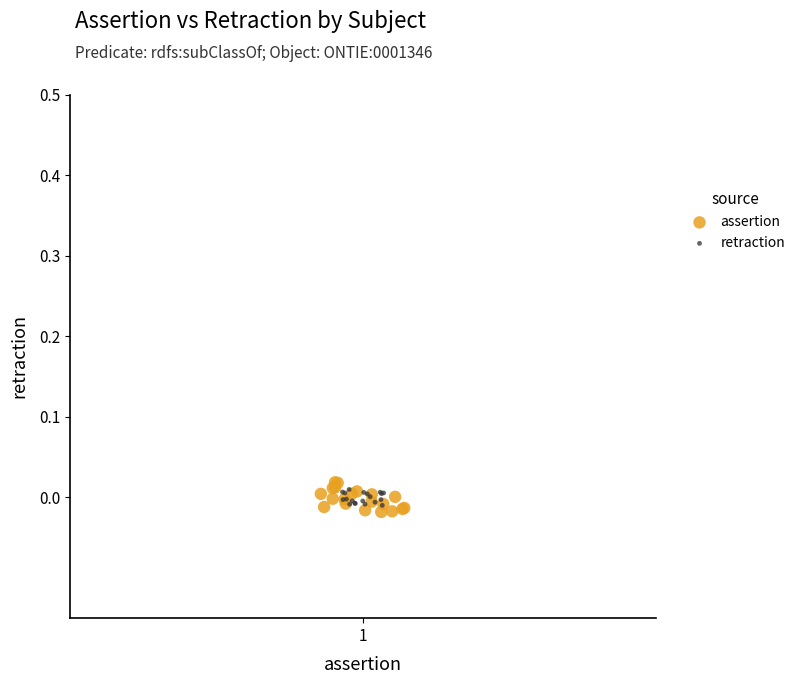

Which series reaches the maximum Y coordinate?

assertion